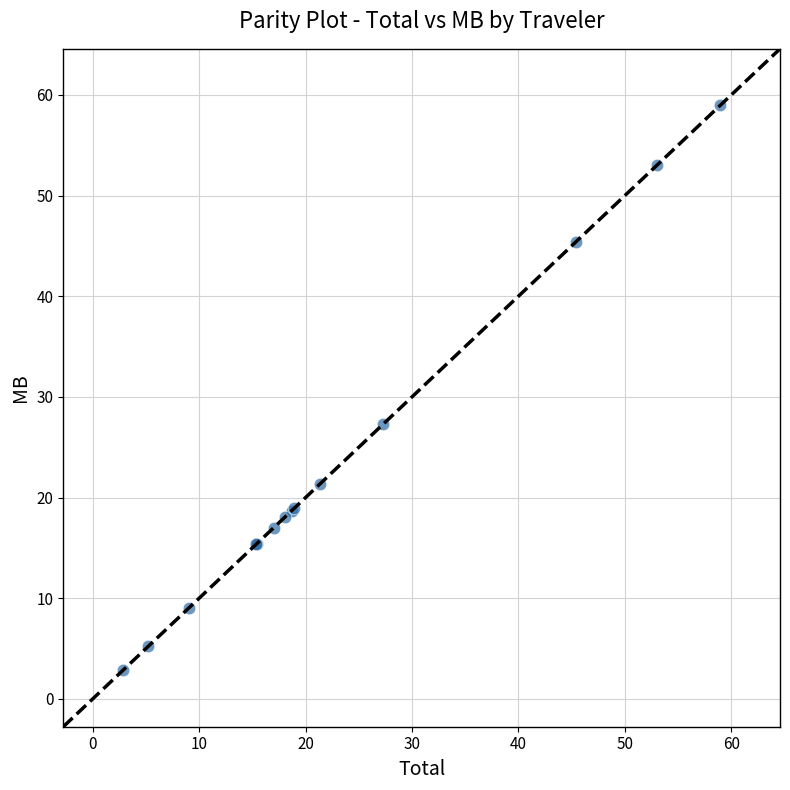

What Y value in the scatter plot is closest to 30?

27.3